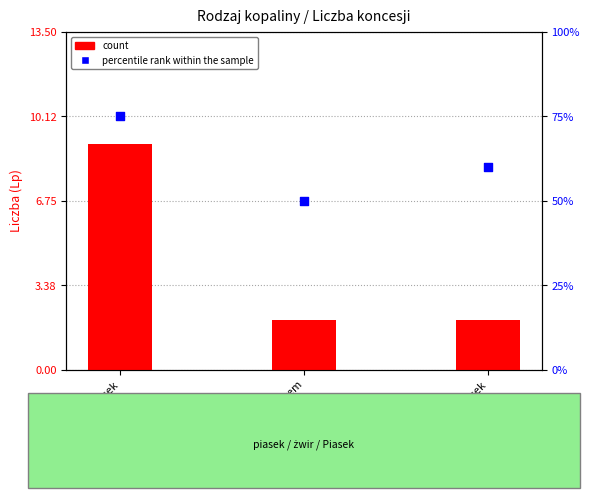

What is the total value across all series at piasek ze żwirem?

52